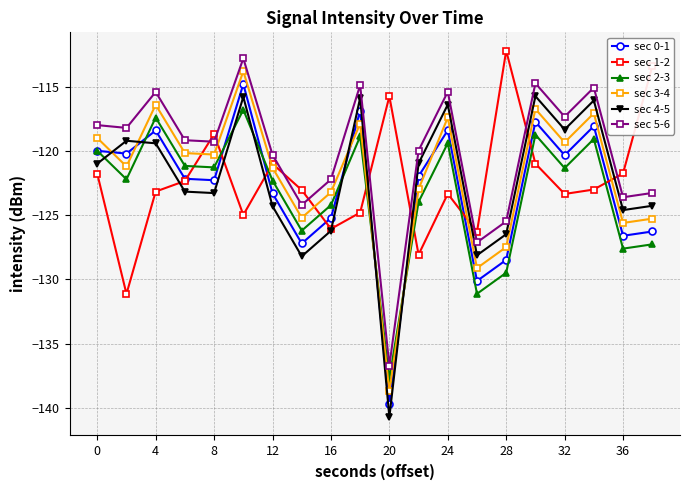

What is the minimum value for sec 3-4?

-138.7